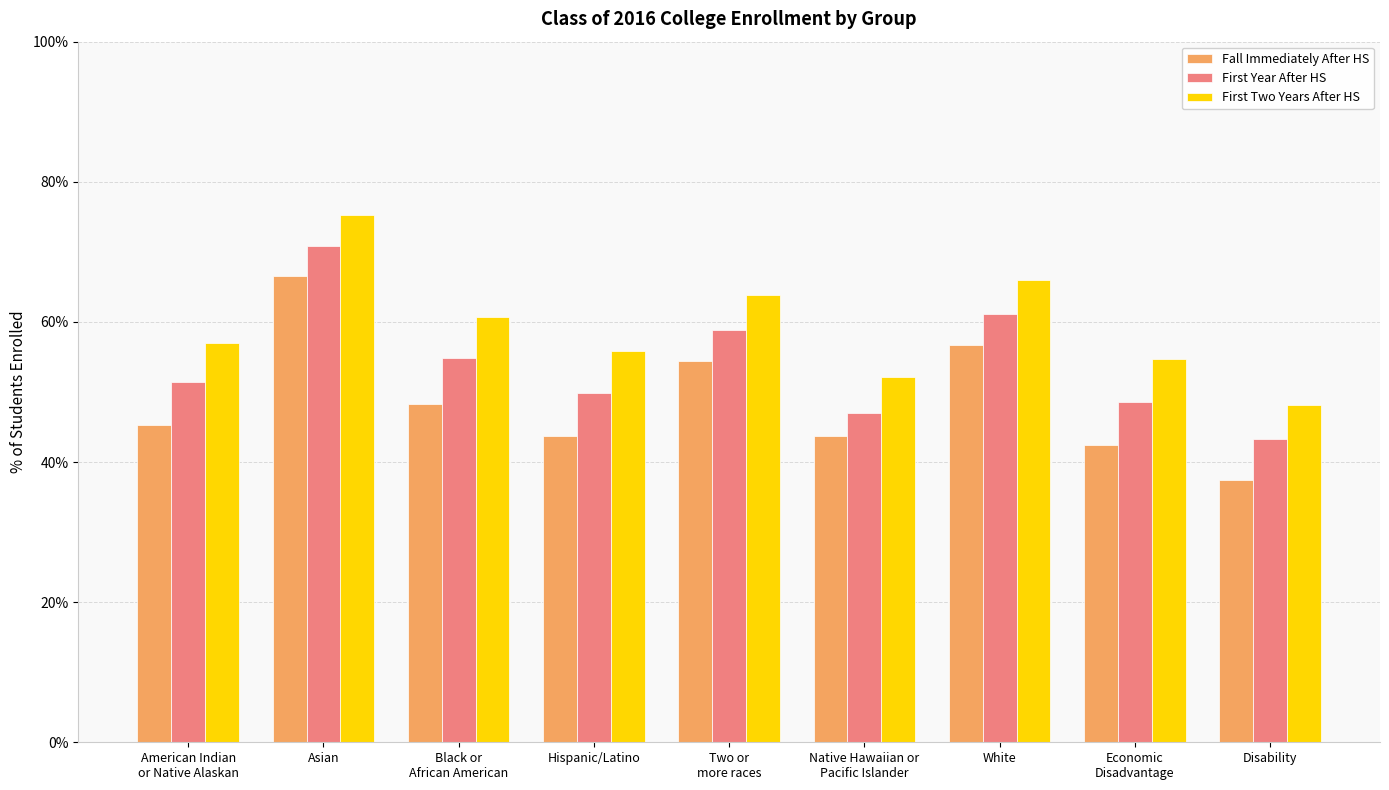

The Fall Immediately After HS series shows 0.4 at Economic
Disadvantage. True or false?

True